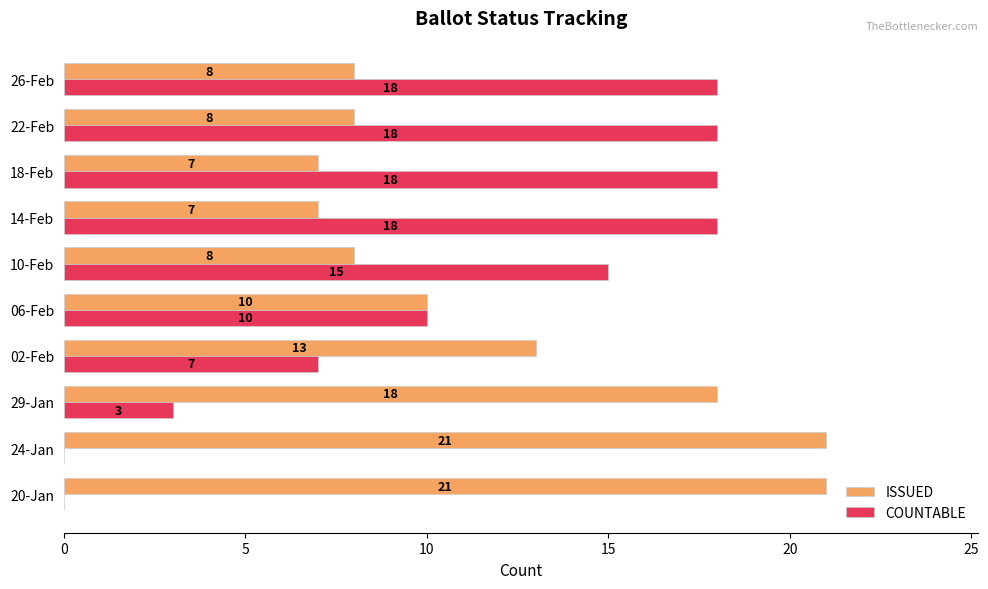

Is it true that COUNTABLE equals 15 at 06-Feb?

False